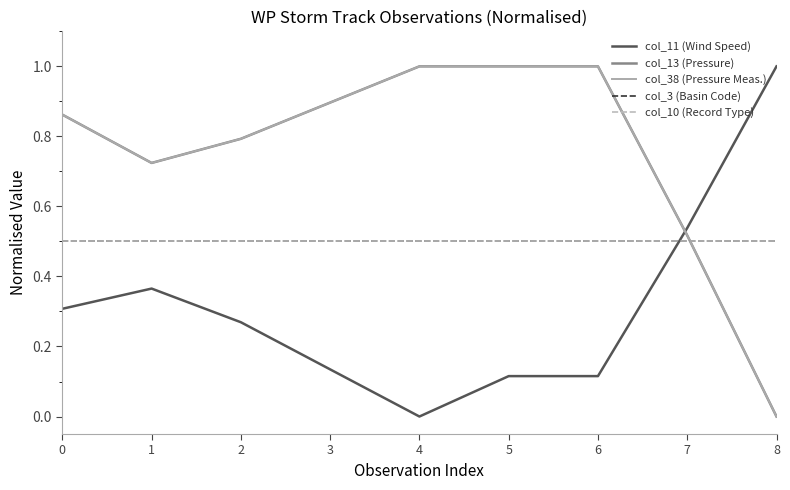

Does the chart display data point markers on the line(s)?

No